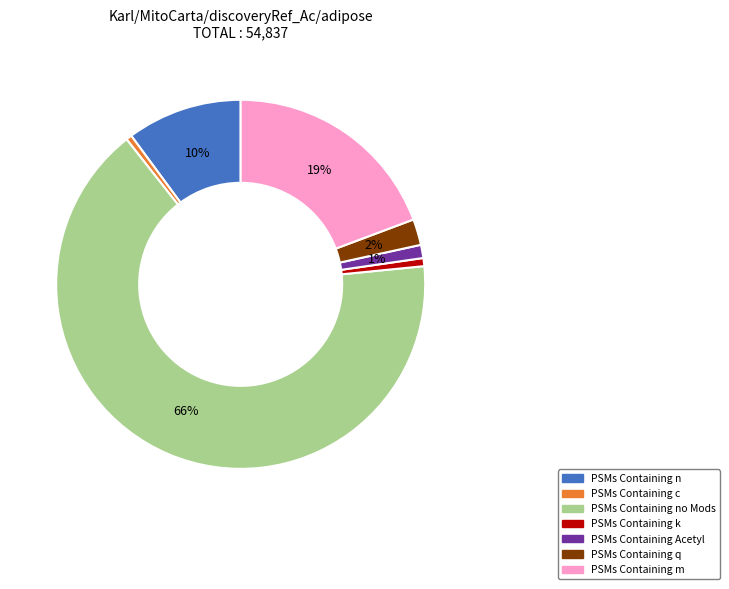

To the nearest percent, what is the average slice percentage?

14%